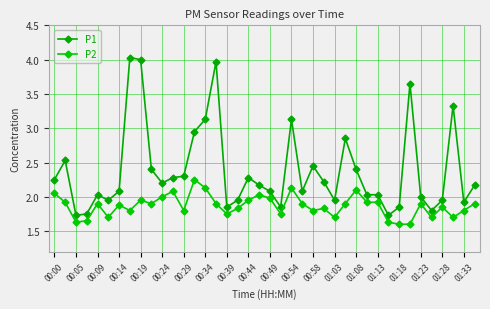

What is the difference between the second highest and minimum values in the P1 series?

2.3